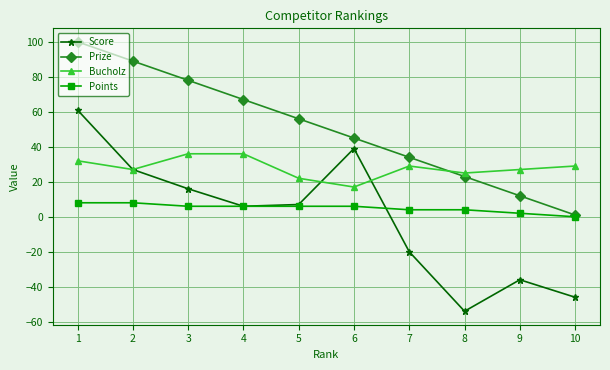

How many values in the Score series are below 7?

5